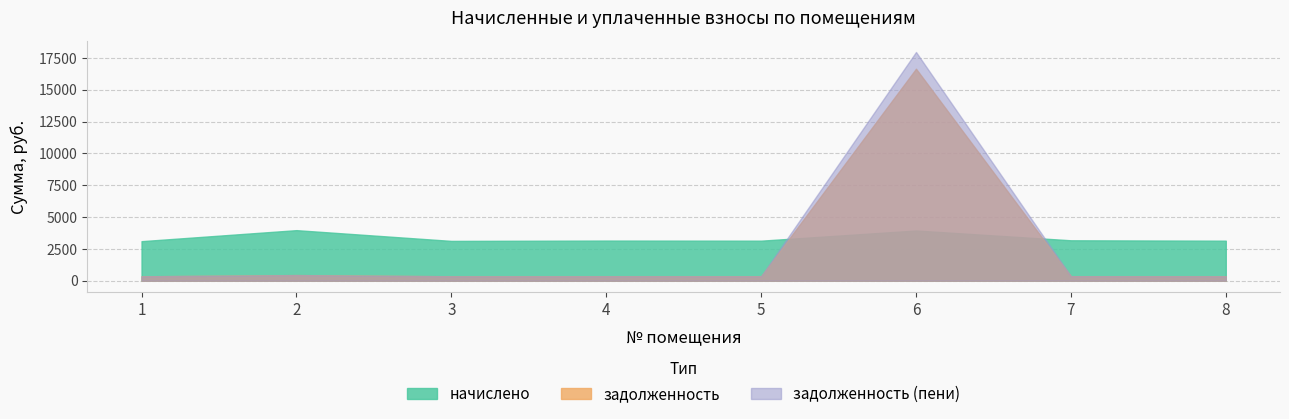

How many values in the задолженность (пени) series exceed 350?

4